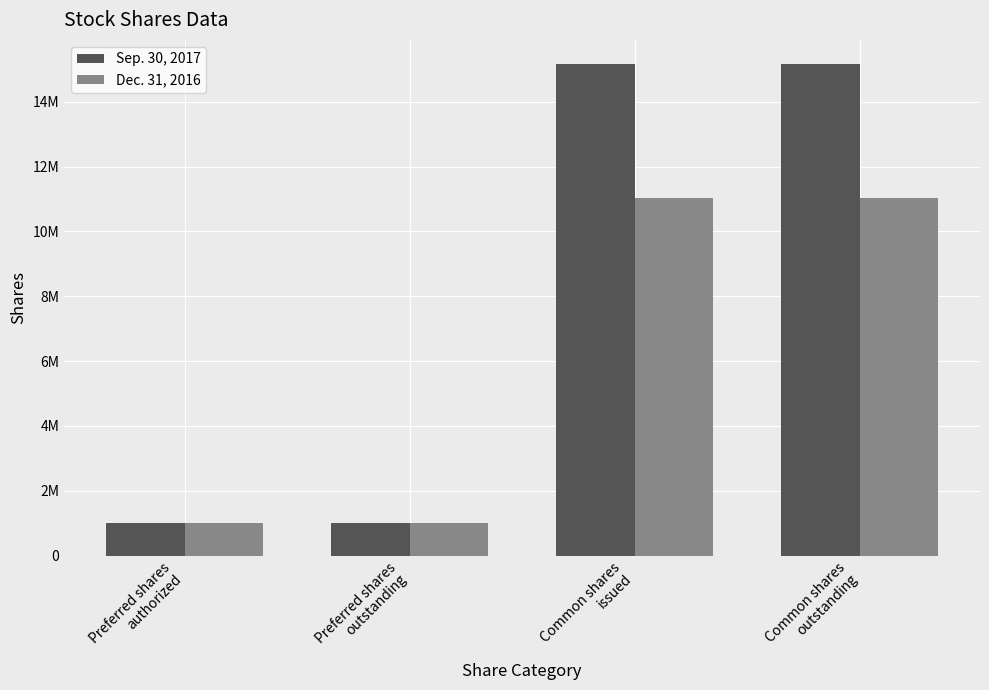

At Common shares
issued, list the series in order from smallest to largest.

Dec. 31, 2016, Sep. 30, 2017